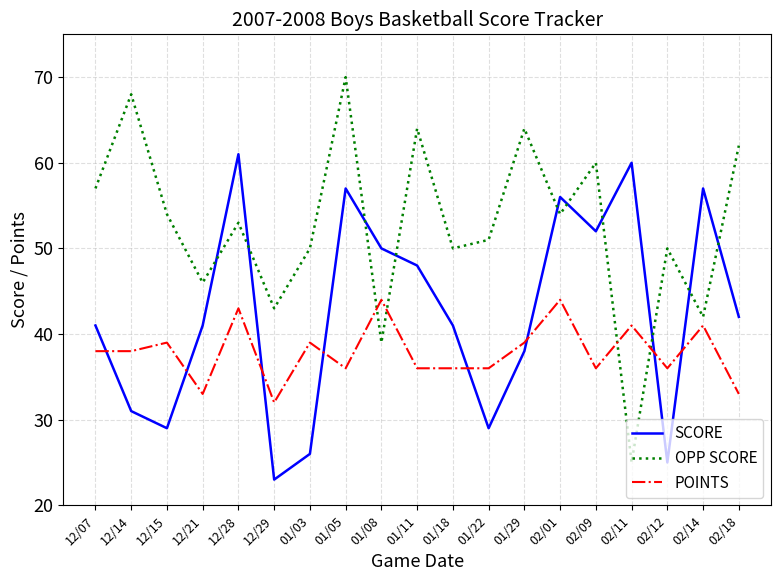

How many intersections are there between POINTS and SCORE?

8